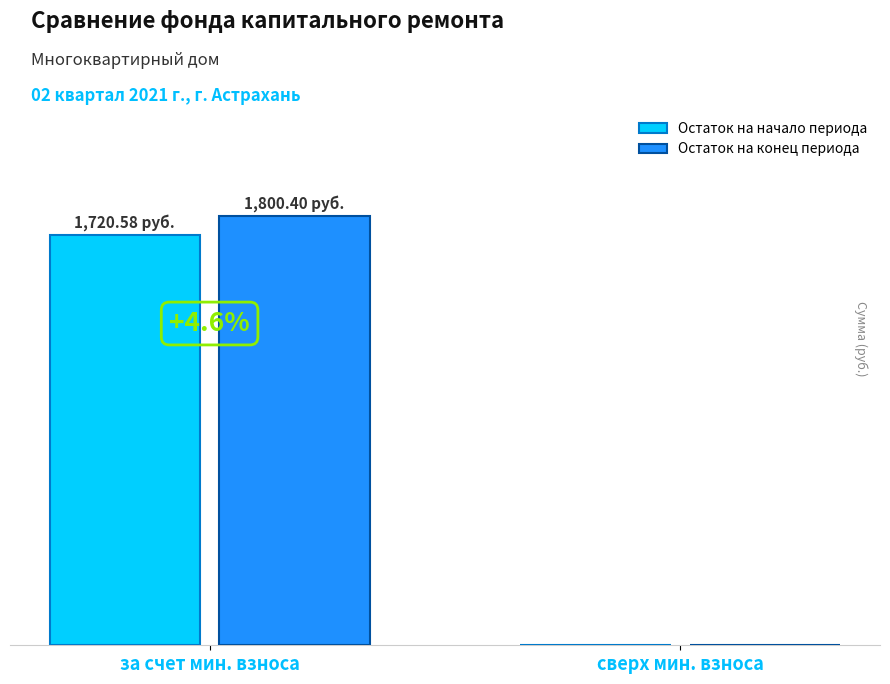

What is the difference between the maximum and minimum values in the Остаток на конец периода series?

1800.4